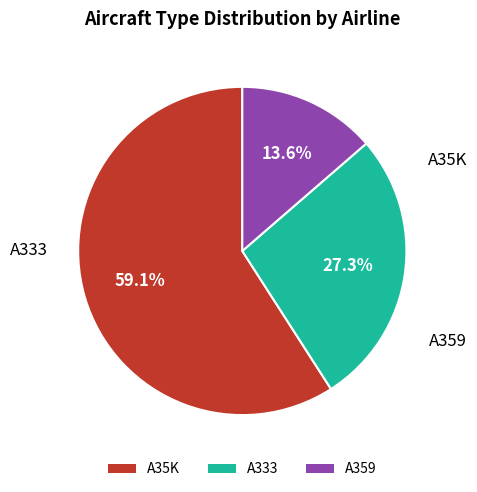

Is it true that A333 is 42% of the pie?

False